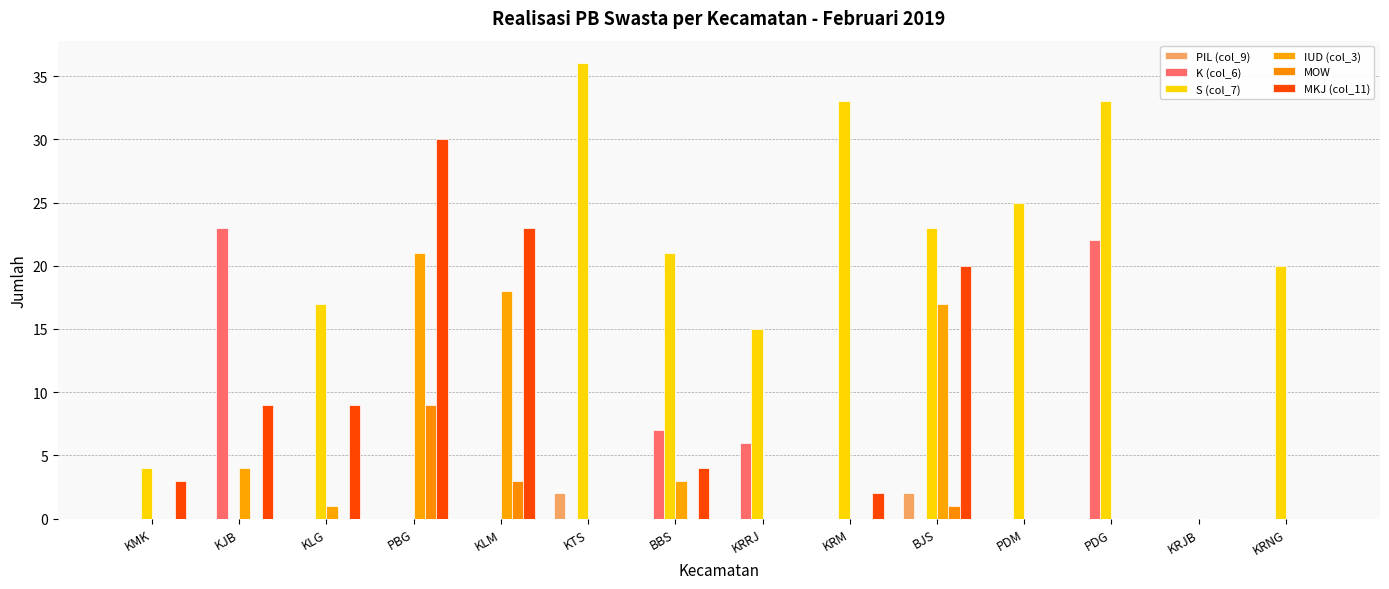

Are the bars grouped side by side (vs. stacked)?

Yes